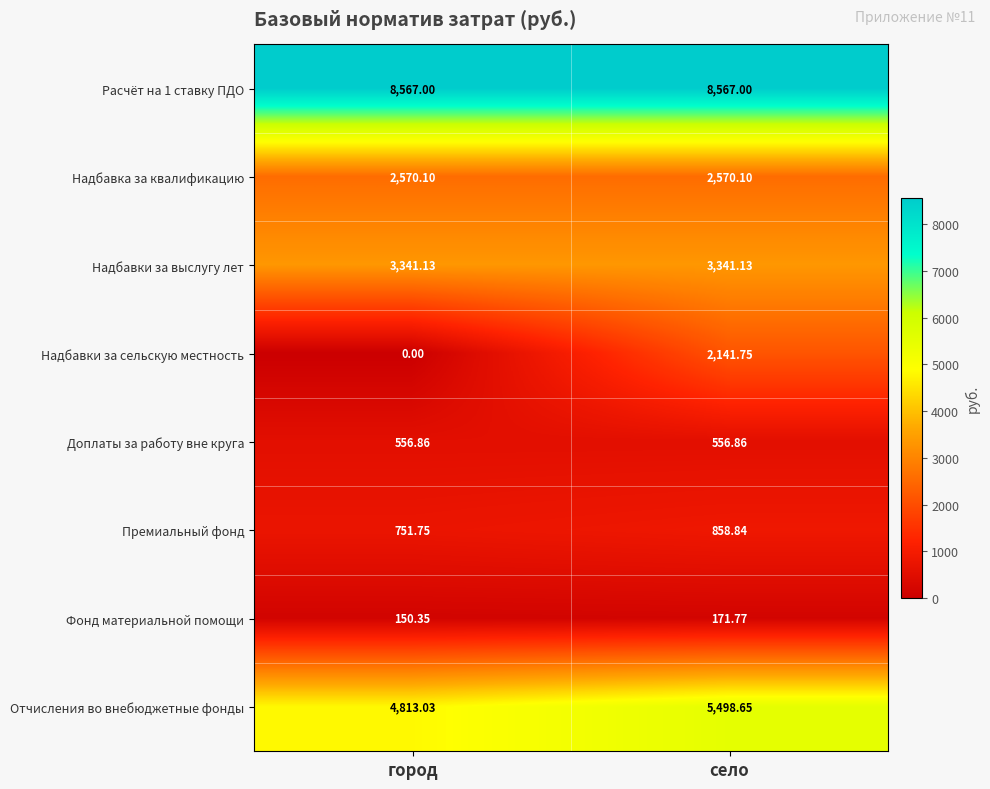

How many data points does each series have?

2